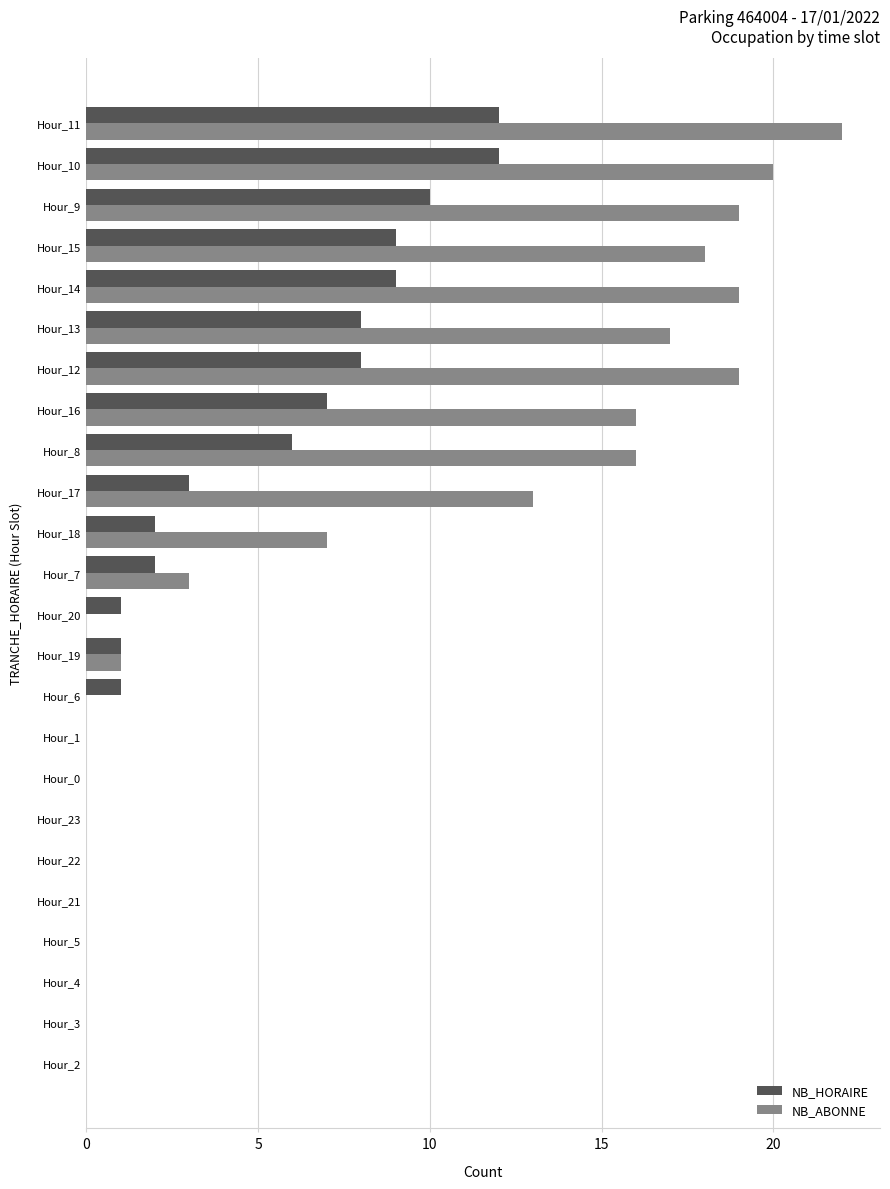

Where is NB_ABONNE nearest to the value 11?

Hour_17